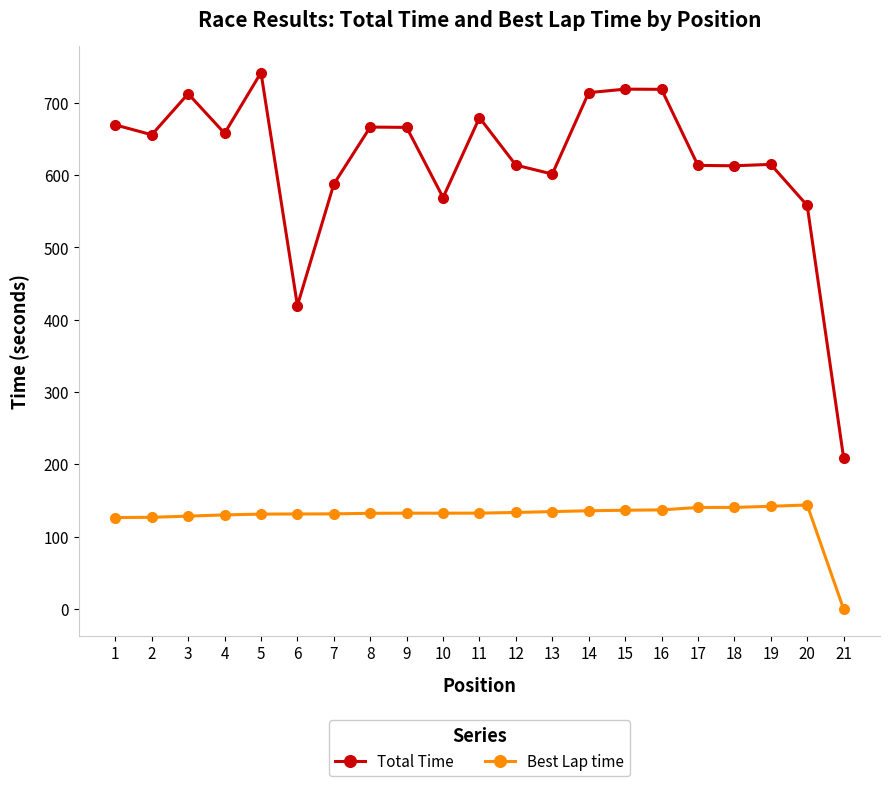

Count the number of categories in the chart.

21